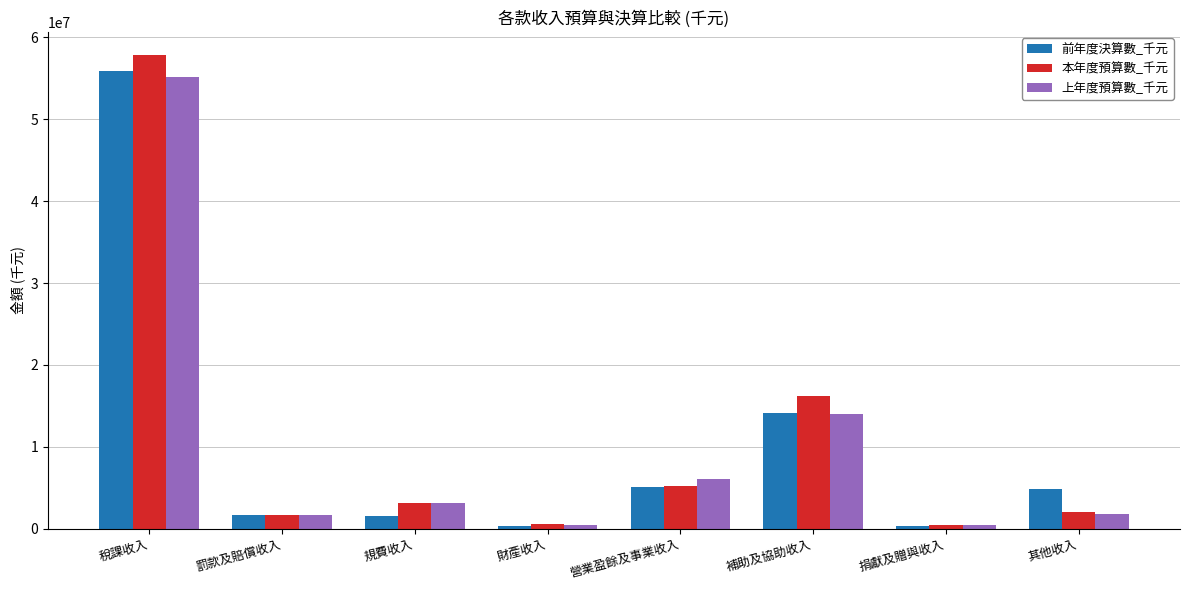

At which label does 前年度決算數_千元 reach its peak?

稅課收入